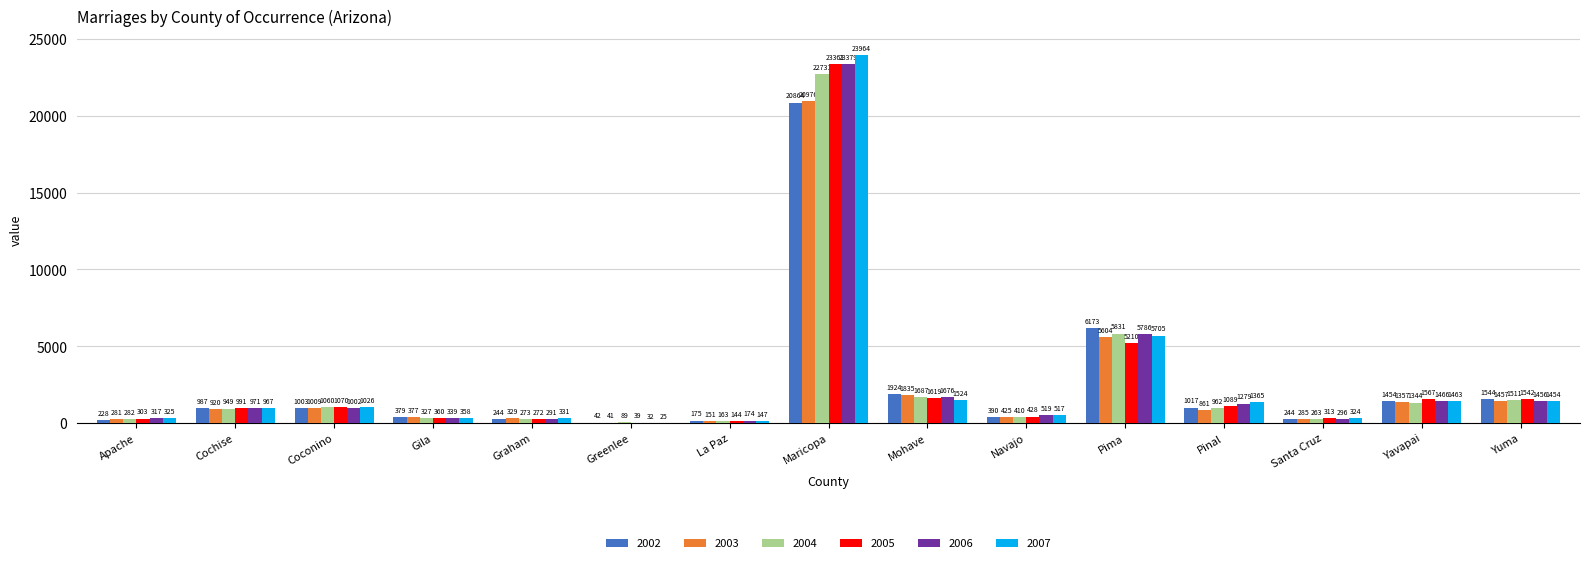

Is it true that 2003 equals 1835 at Mohave?

True